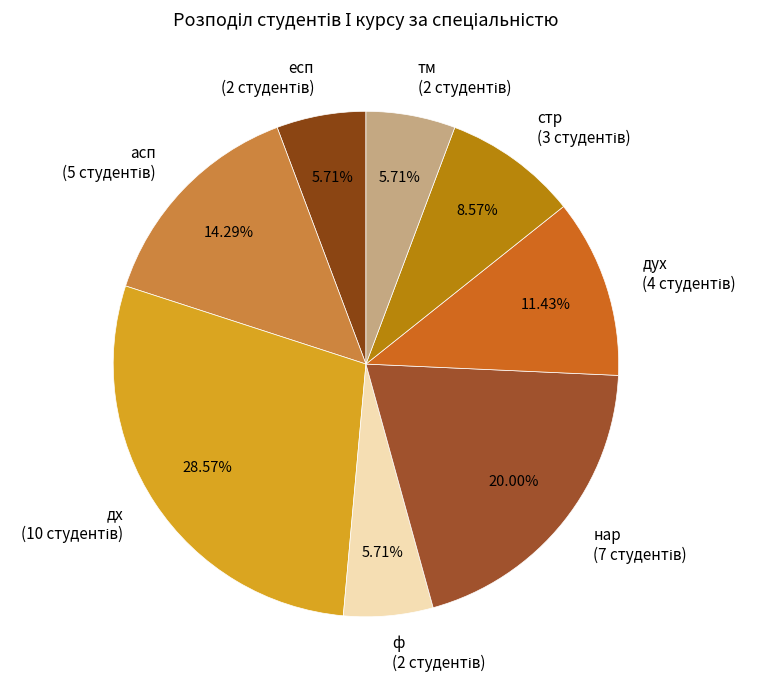

To the nearest percent, what is the difference between the largest and smallest slice percentages?

23%